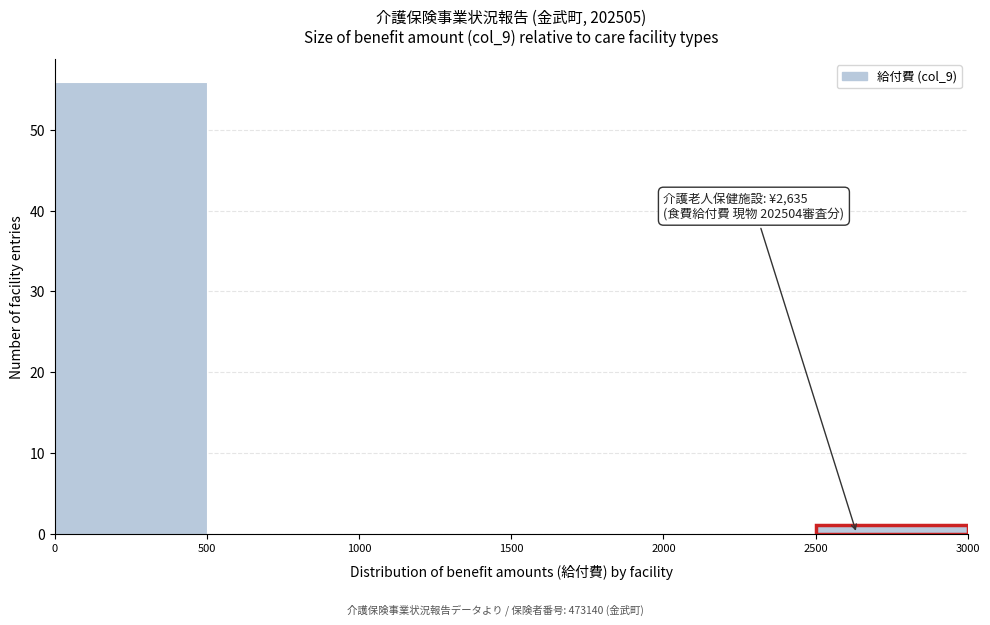

Which range on the x-axis has the tallest bar?

0 to 500